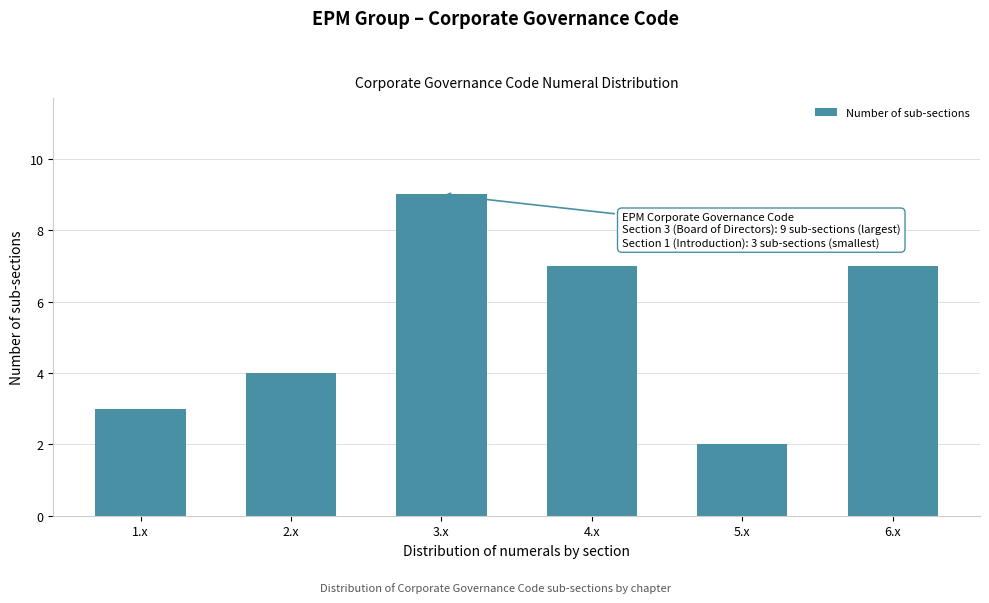

Reading right to left, list all the values displayed in this chart.

6.x=7	5.x=2	4.x=7	3.x=9	2.x=4	1.x=3